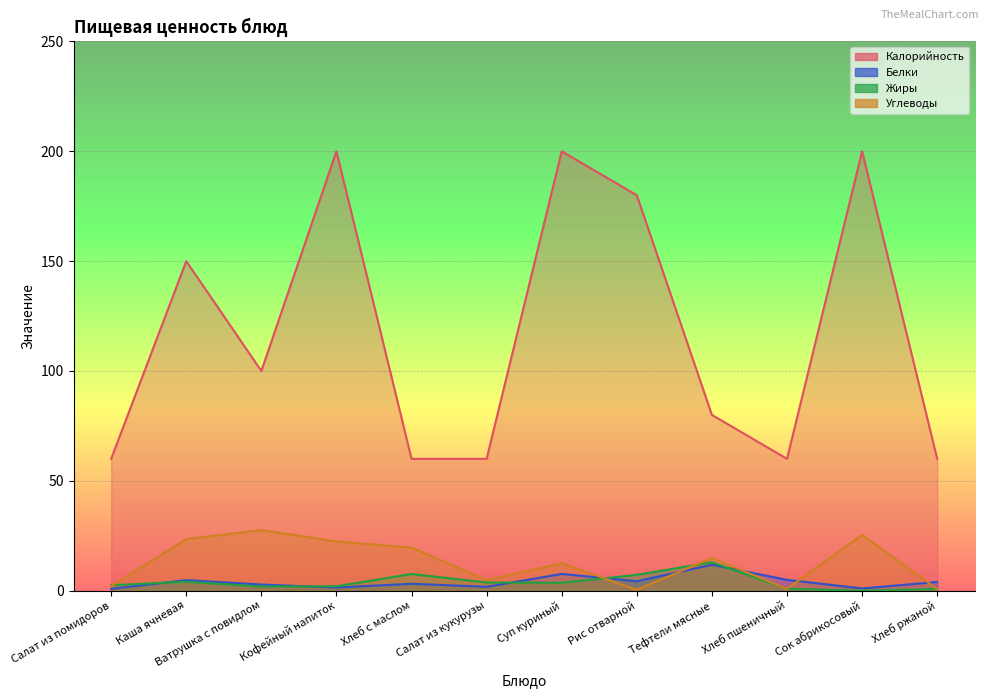

Where is the first local maximum for Жиры?

Каша ячневая